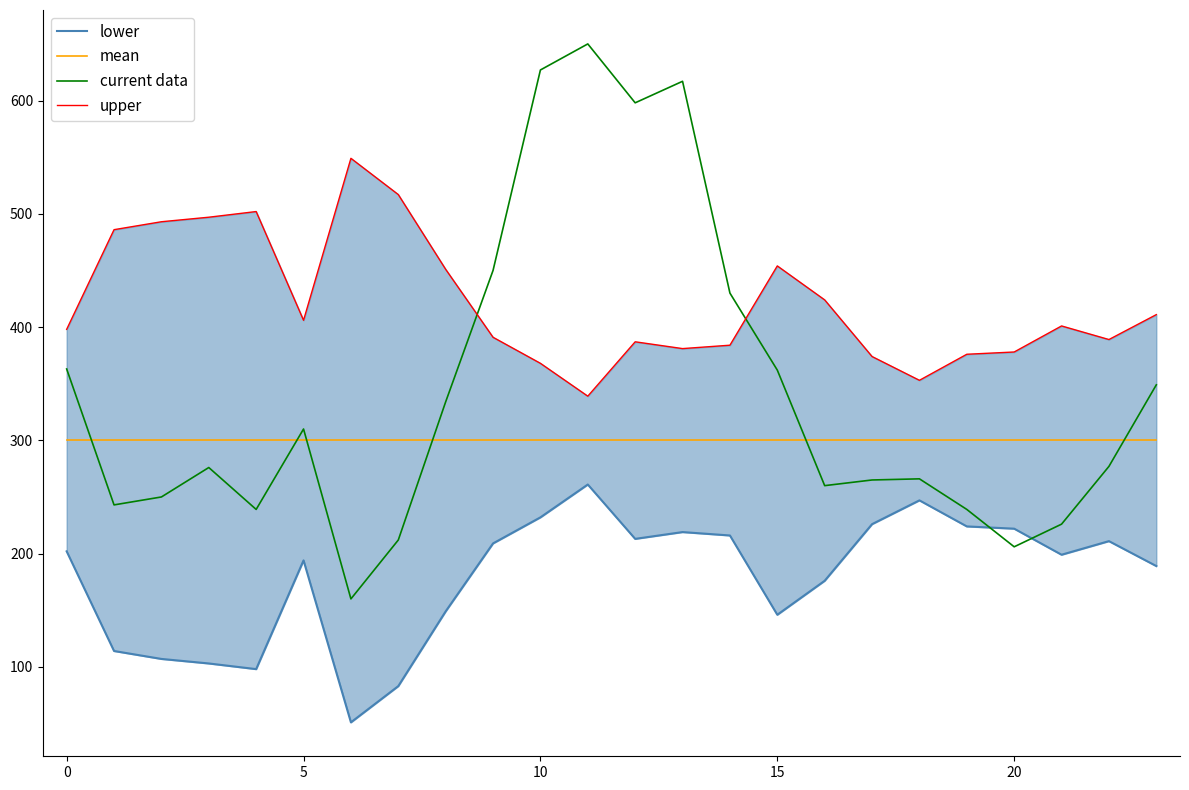

What is the maximum value shown in the chart?

650